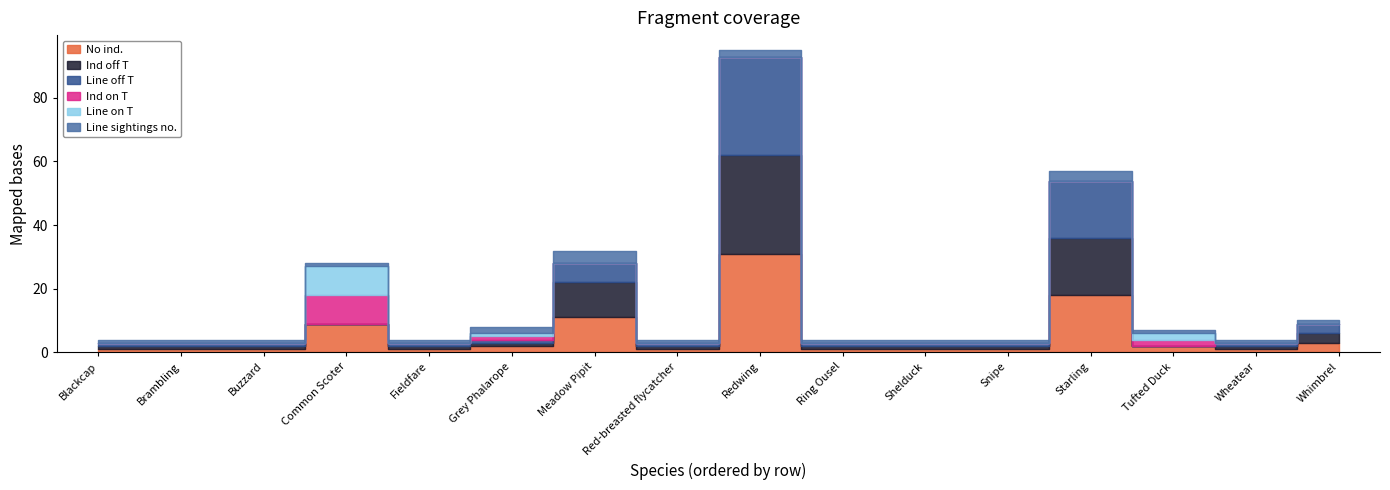

Reading left to right, list all the values displayed in this chart.

No ind.: 1	1	1	9	1	2	11	1	31	1	1	1	18	2	1	3
Ind off T: 1	1	1	0	1	1	11	1	31	1	1	1	18	0	1	3
Line off T: 1	1	1	0	1	1	6	1	31	1	1	1	18	0	1	3
Ind on T: 0	0	0	9	0	1	0	0	0	0	0	0	0	2	0	0
Line on T: 0	0	0	9	0	1	0	0	0	0	0	0	0	2	0	0
Line sightings no.: 1	1	1	1	1	2	4	1	2	1	1	1	3	1	1	1